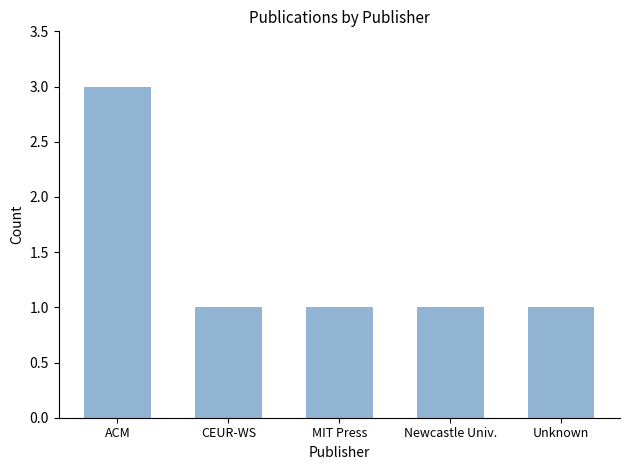

Reading left to right, what are all the values shown in this chart?

ACM=3	CEUR-WS=1	MIT Press=1	Newcastle Univ.=1	Unknown=1